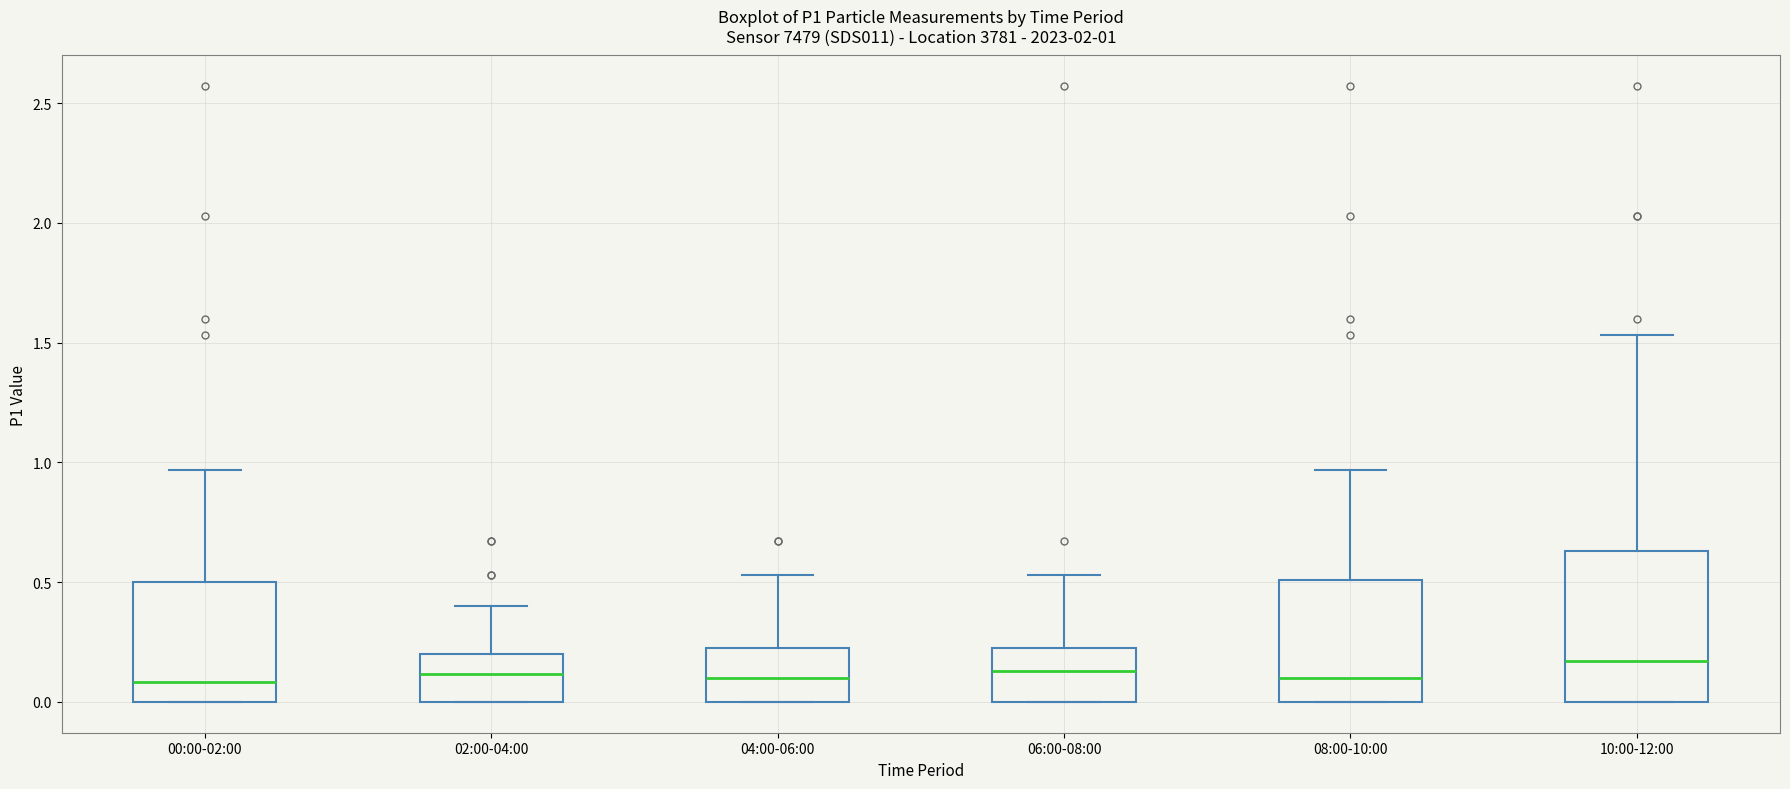

Which box is the tallest, from its lower edge to its upper edge?

10:00-12:00